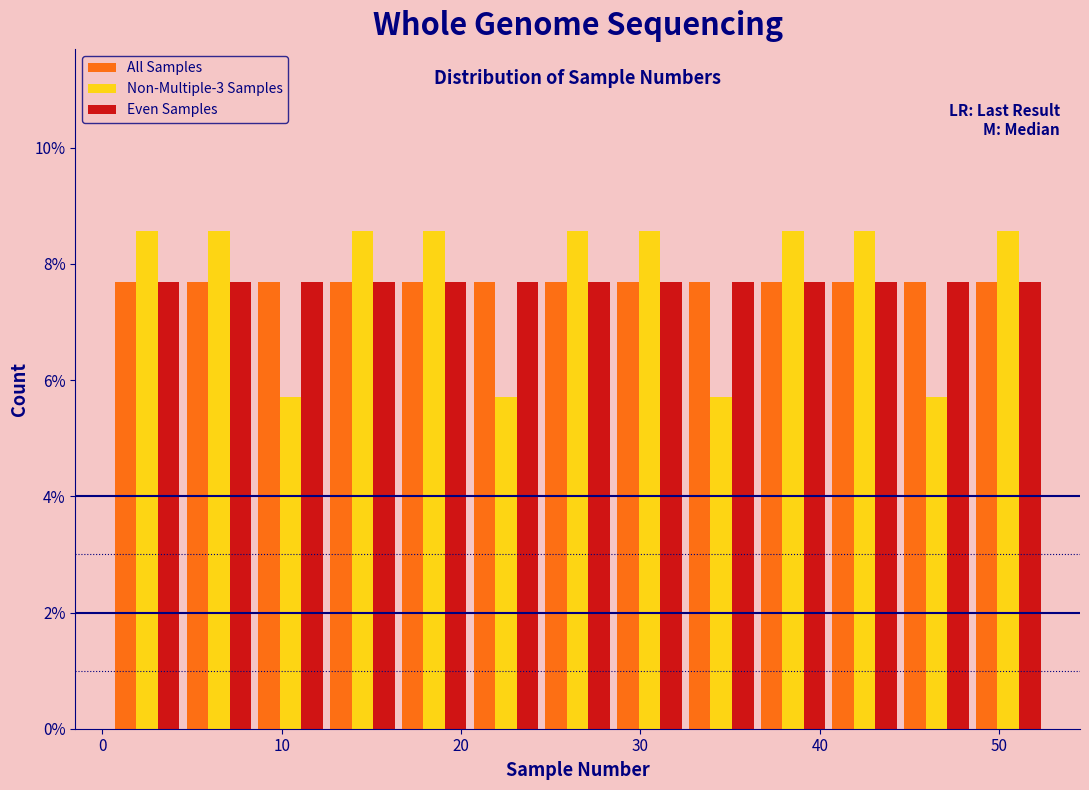

What is the height of the All Samples bar covering 12.5 to 16.5 on the x-axis? Neither the bar edges nor the heights are printed on the chart, so give them approximately, as read against the axes.

7.6